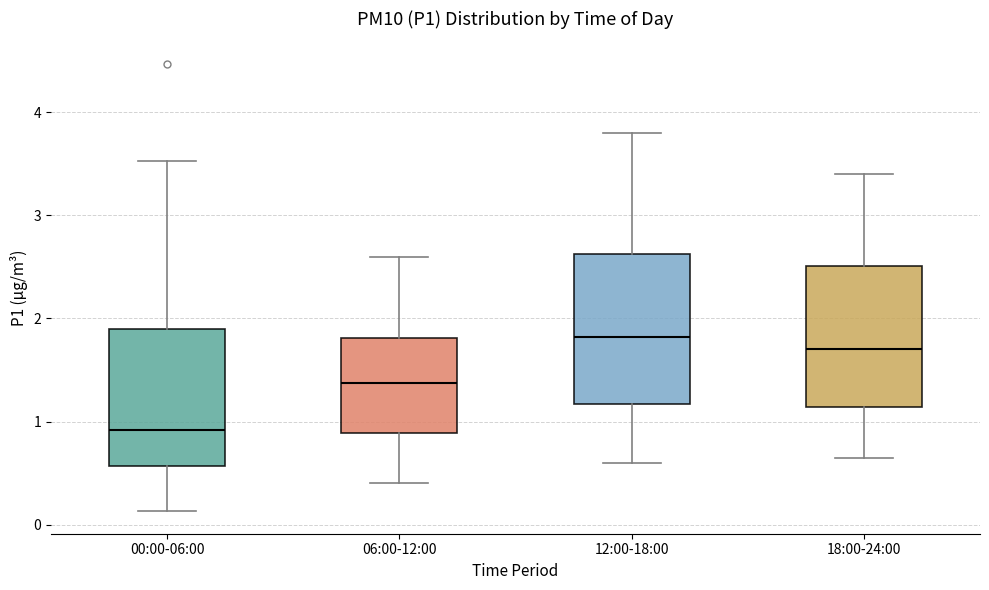

Reading left to right, transcribe this box plot: for each box, give where its median line is, the range the box spans, and where its two whiskers end, as read against the y-axis. The values are not printed on the chart, so give them approximately, as read against the axis.

00:00-06:00: median 0.9, box 0.6 to 1.9, whiskers 0.1 to 3.5
06:00-12:00: median 1.4, box 0.9 to 1.8, whiskers 0.4 to 2.6
12:00-18:00: median 1.8, box 1.2 to 2.6, whiskers 0.6 to 3.8
18:00-24:00: median 1.7, box 1.1 to 2.5, whiskers 0.7 to 3.4